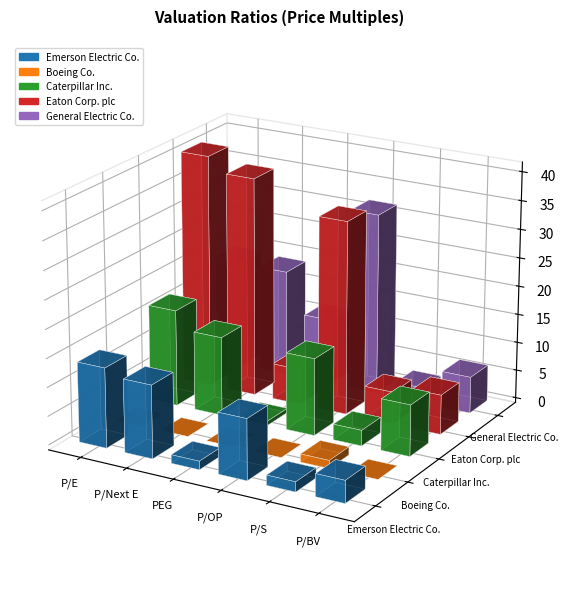

Which series changed the most between P/E and P/OP?

General Electric Co.